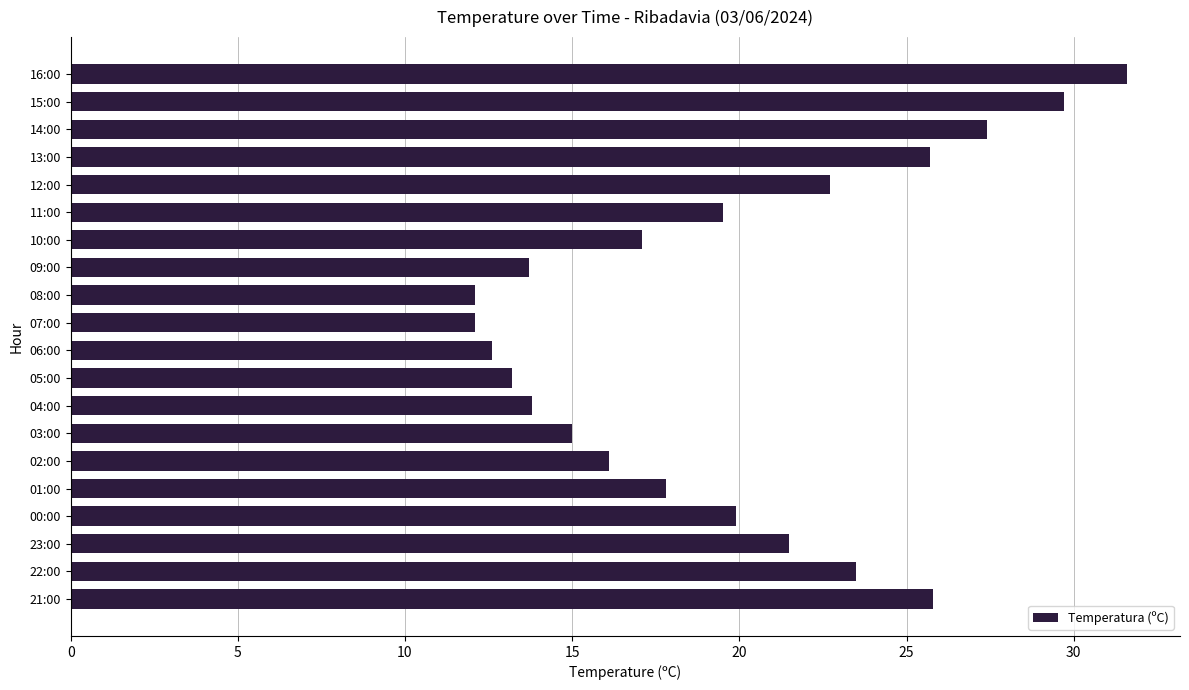

Does the chart contain any negative values?

No